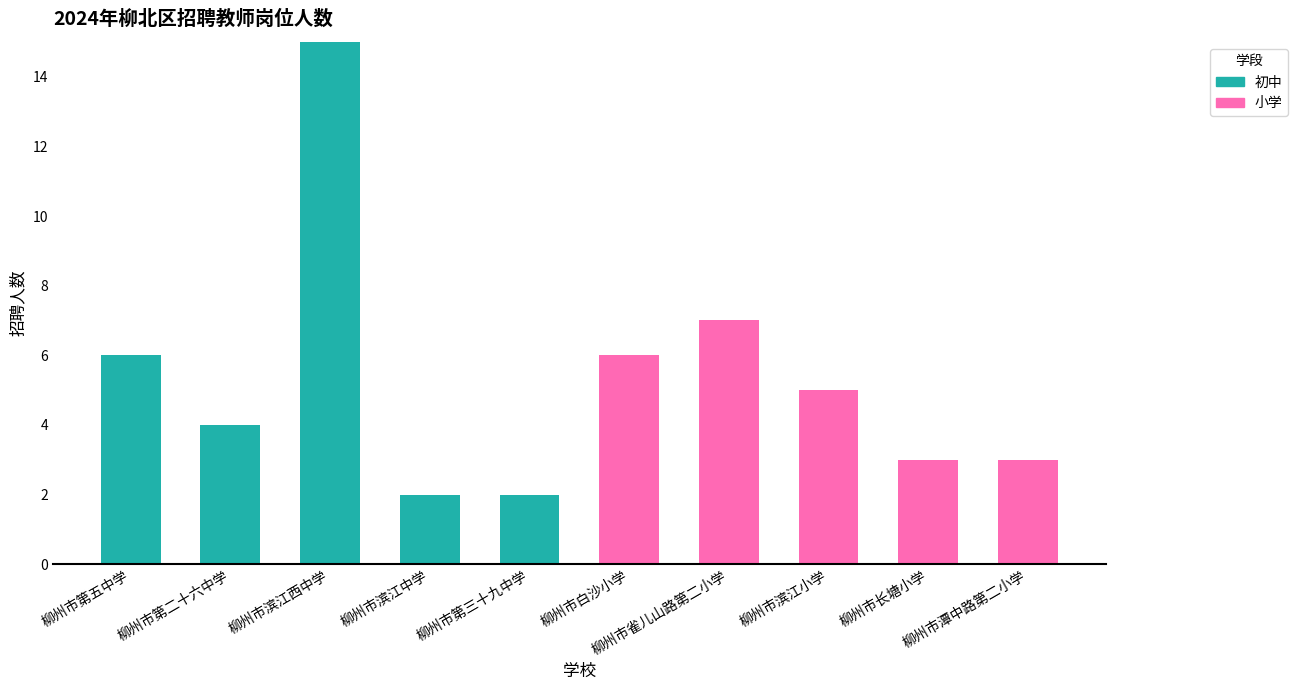

What is the sum of all 初中 values?

29